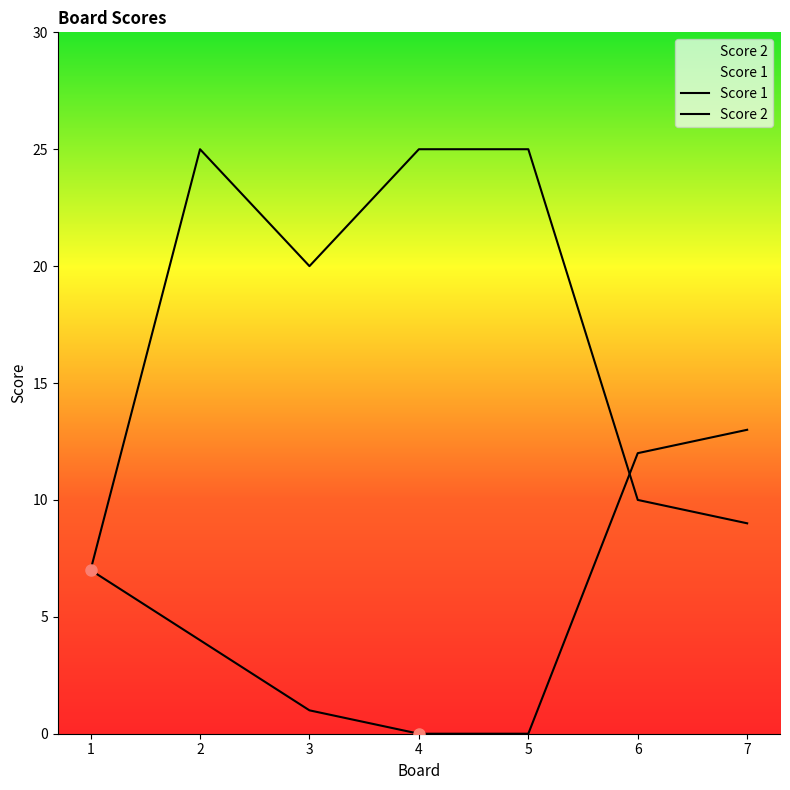

At how many categories does at least one series exceed 2?

7